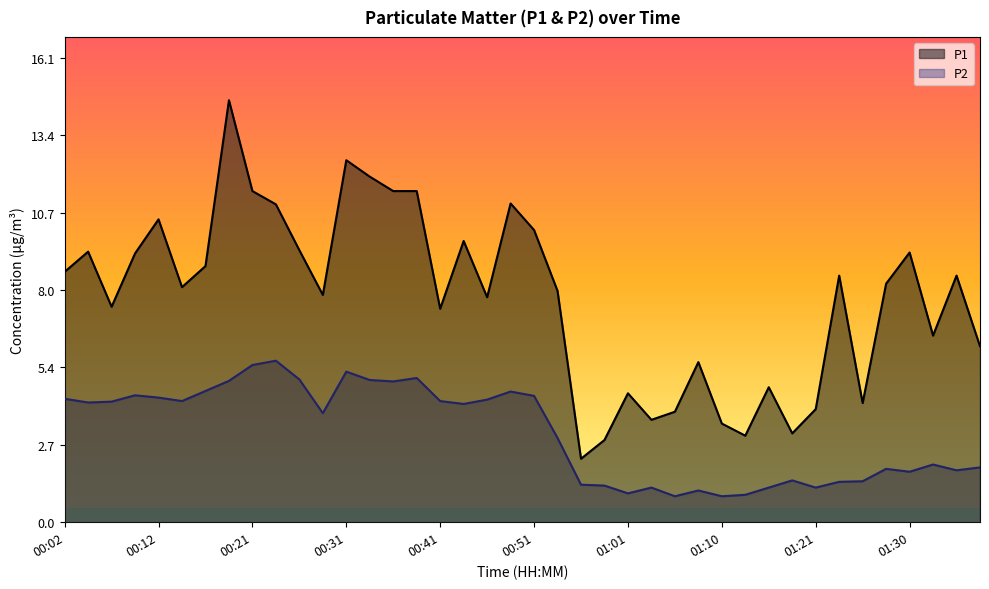

How many lines are shown in the chart?

2